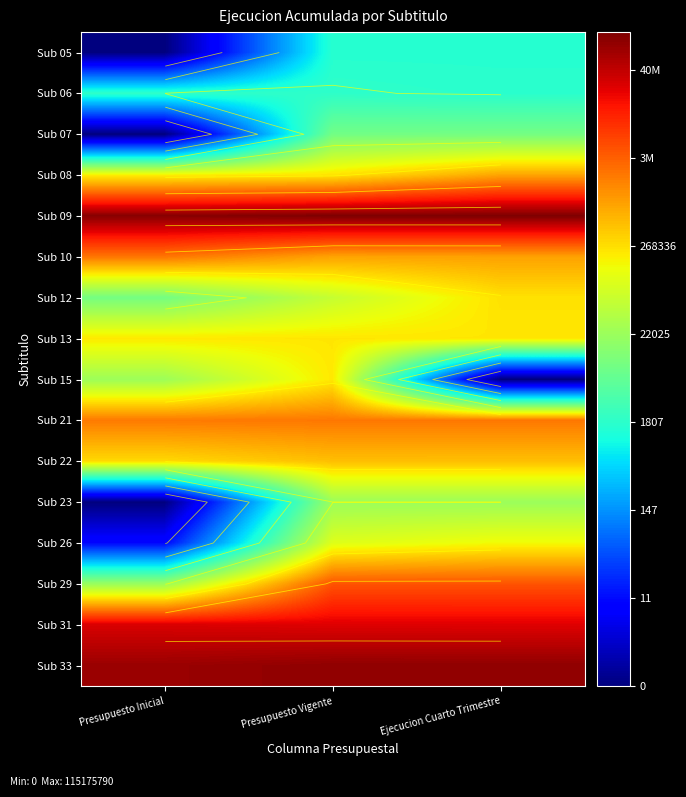

At Ejecucion Cuarto Trimestre, list the series in order from largest to smallest.

Sub 09, Sub 33, Sub 31, Sub 29, Sub 21, Sub 10, Sub 08, Sub 22, Sub 12, Sub 13, Sub 26, Sub 23, Sub 07, Sub 06, Sub 05, Sub 15